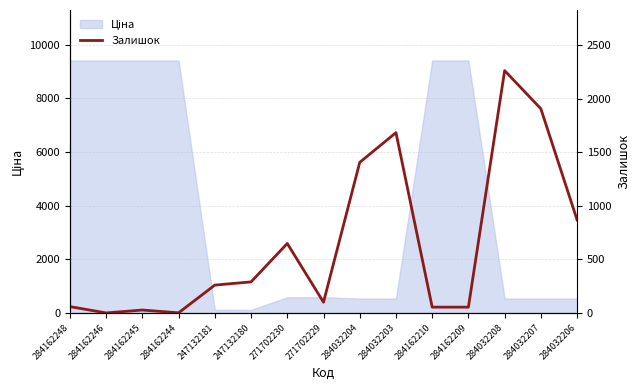

True or false: the data shows 54 at 284162209.

True